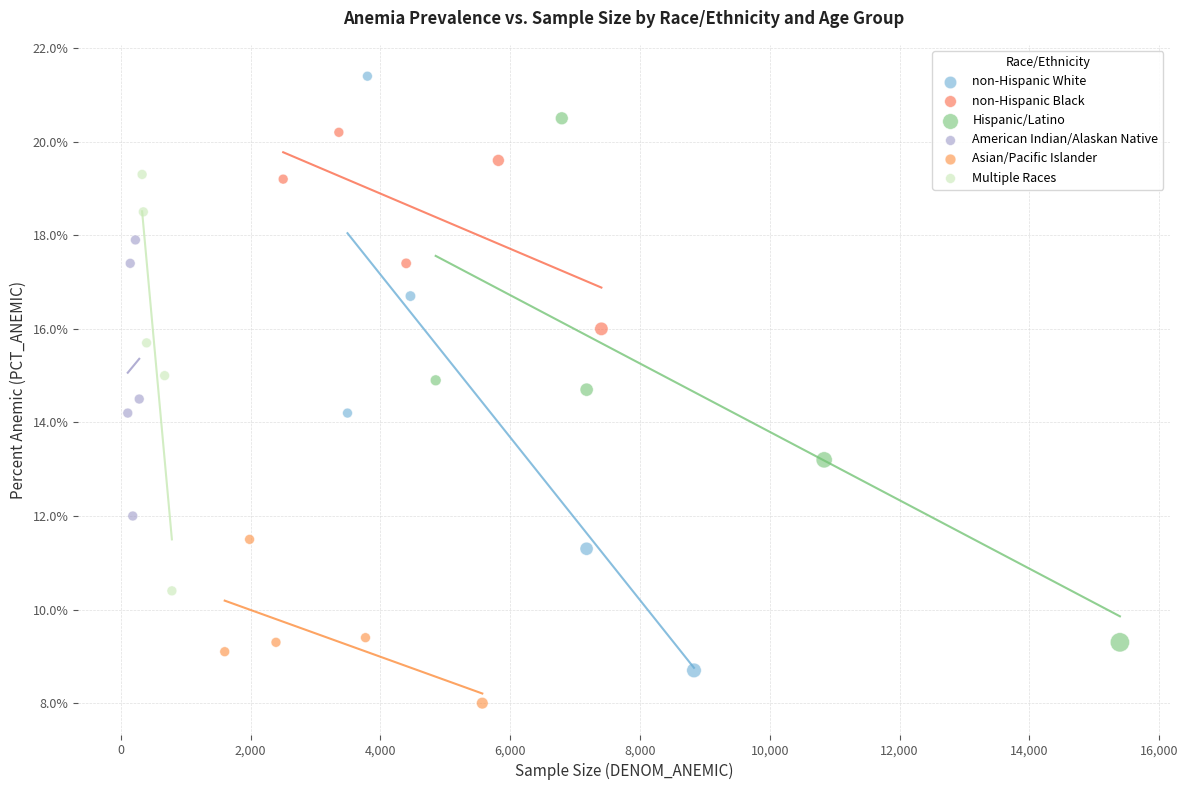

Which series reaches the minimum Y coordinate?

Asian/Pacific Islander